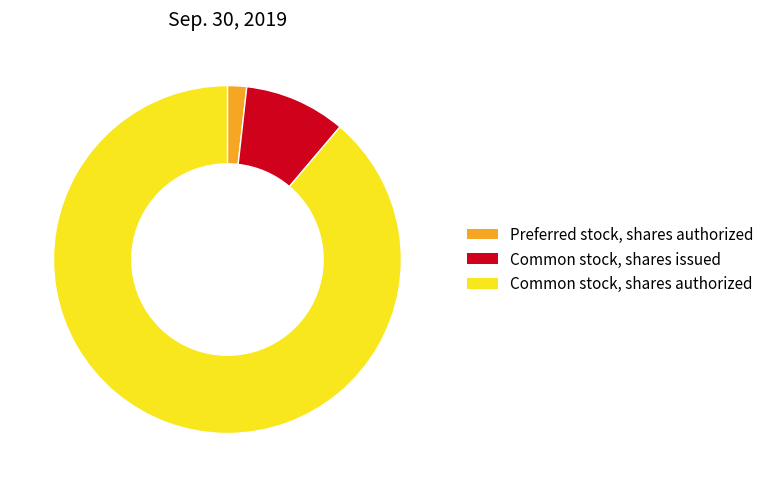

Count the number of slices in the pie.

3